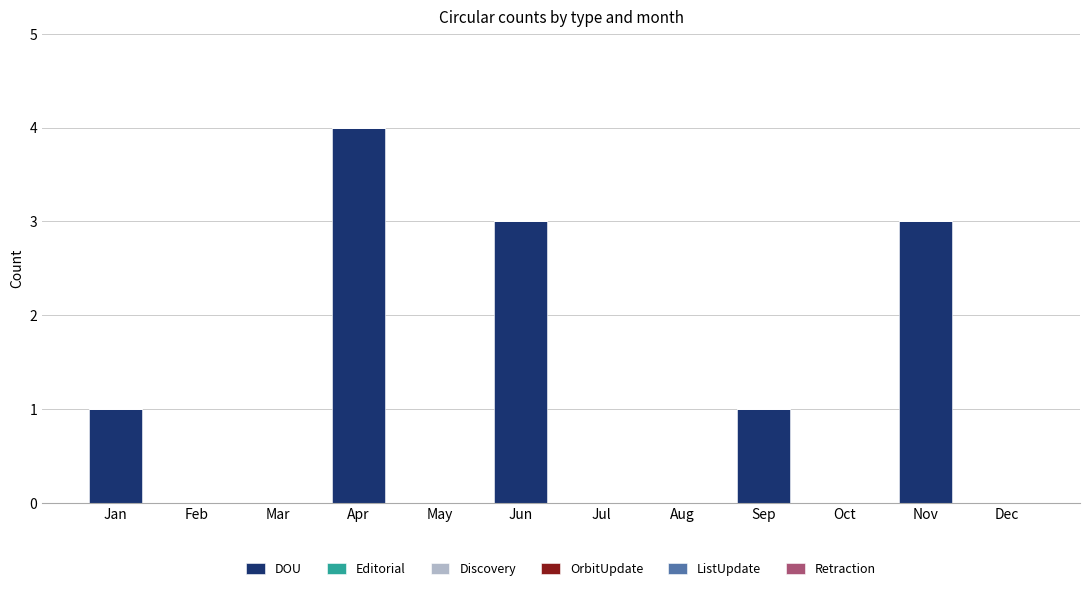

Reading left to right, transcribe all the data shown in this chart.

Jan=1	Feb=0	Mar=0	Apr=4	May=0	Jun=3	Jul=0	Aug=0	Sep=1	Oct=0	Nov=3	Dec=0